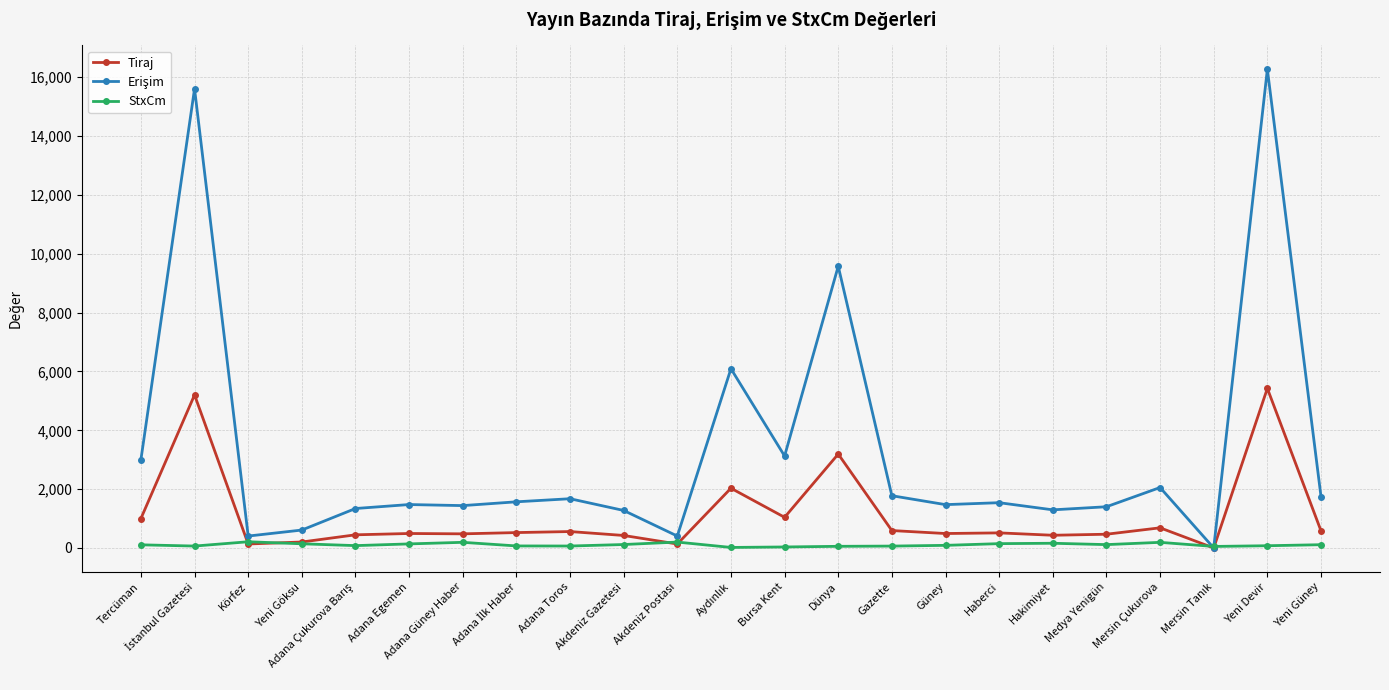

Does the chart have visible grid lines?

Yes